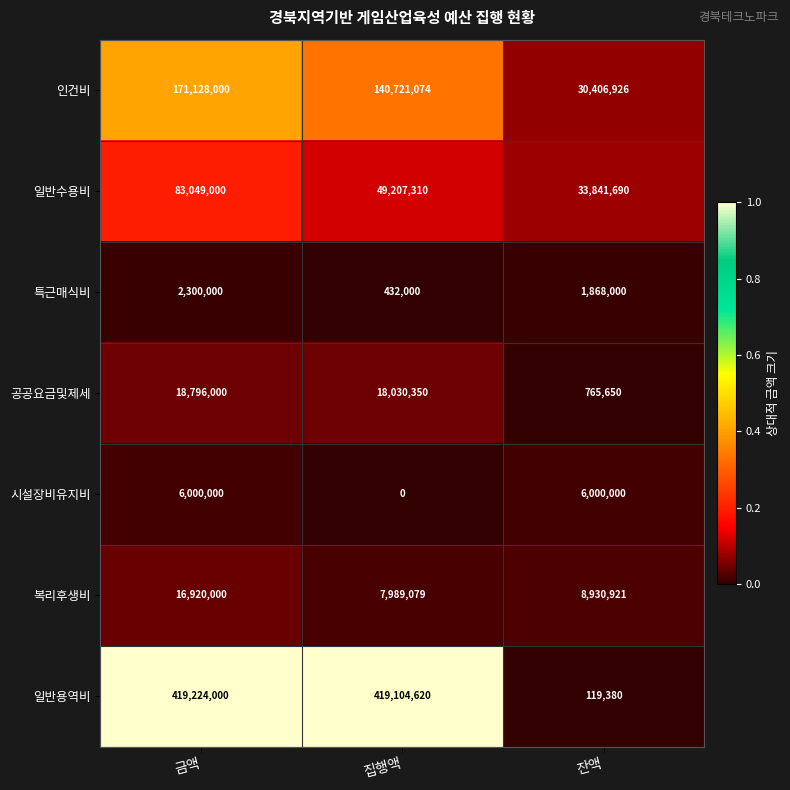

What is the total value across all series at 집행액?

635484433